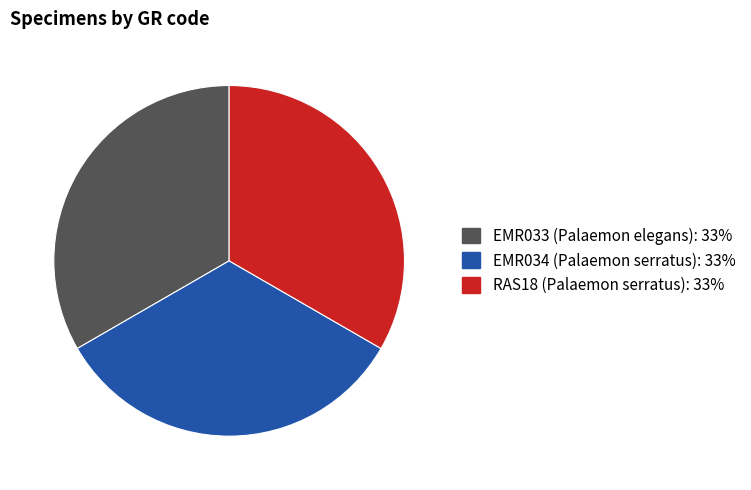

The EMR033 (Palaemon elegans) slice represents 33% of the pie. True or false?

True